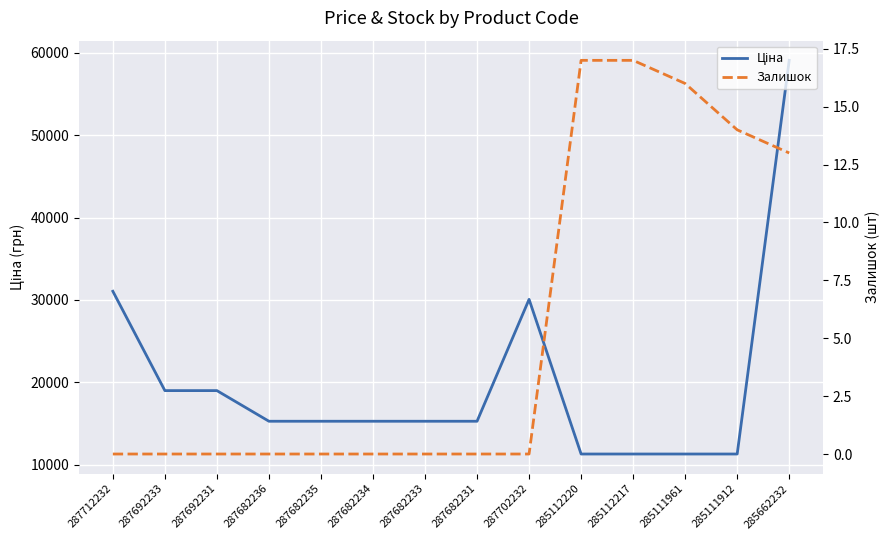

Where is Залишок nearest to the value 8?

285662232